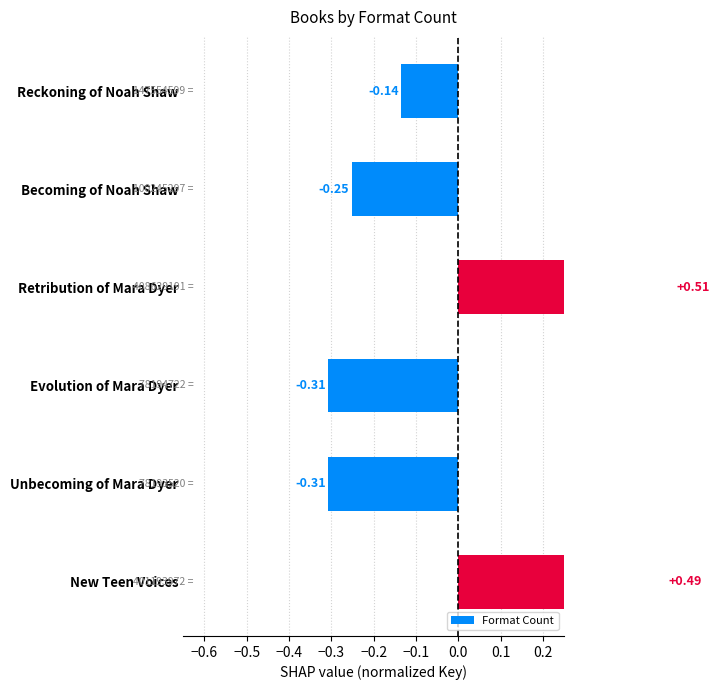

What is the minimum value shown in the chart?

-0.3